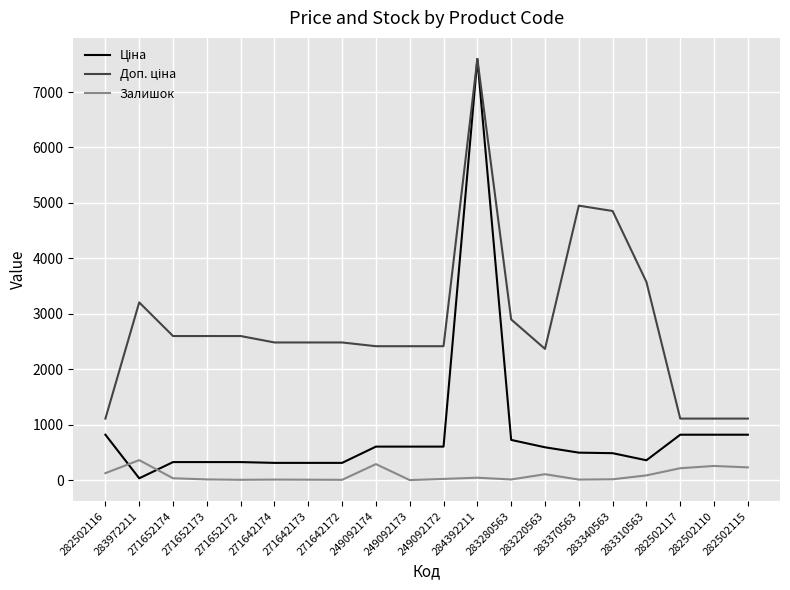

At which category does the chart reach its peak across all series?

284392211